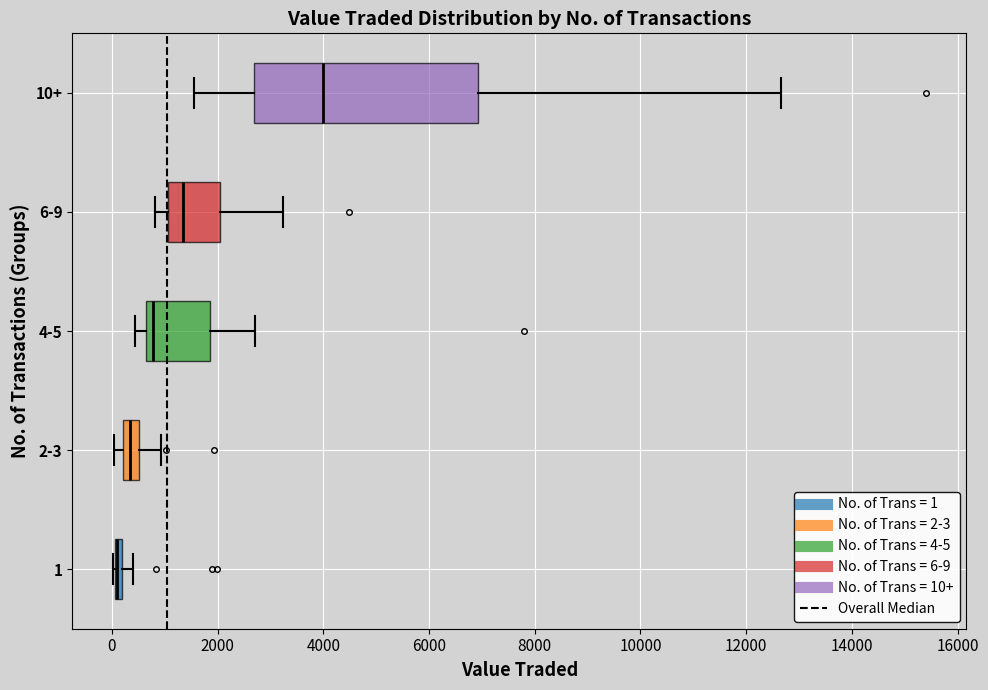

Where does the right whisker of the box for 6-9 end on the x-axis? The values are not printed on the chart, so give them approximately, as read against the axis.

3200